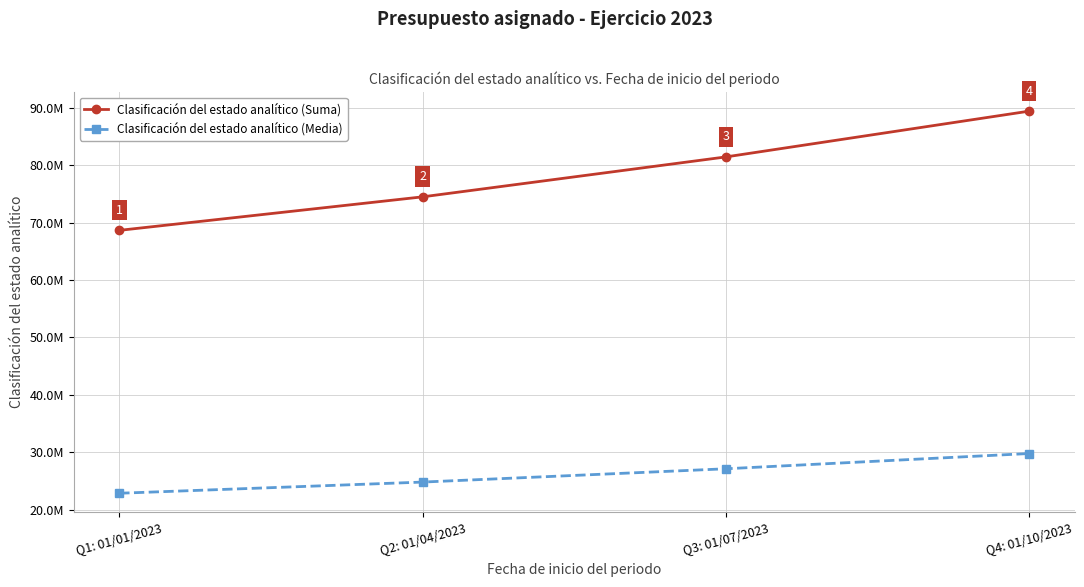

True or false: Clasificación del estado analítico (Media) has more than 1 interior local peaks.

False